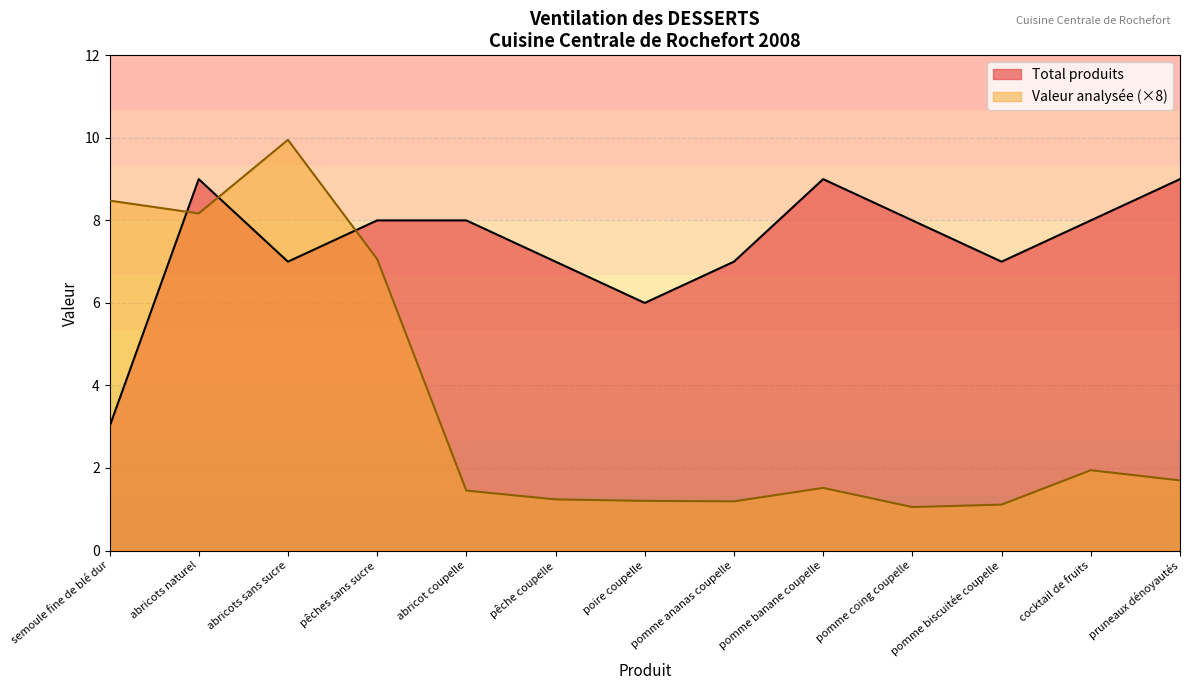

How many times do Valeur analysée and Total produits cross each other?

3